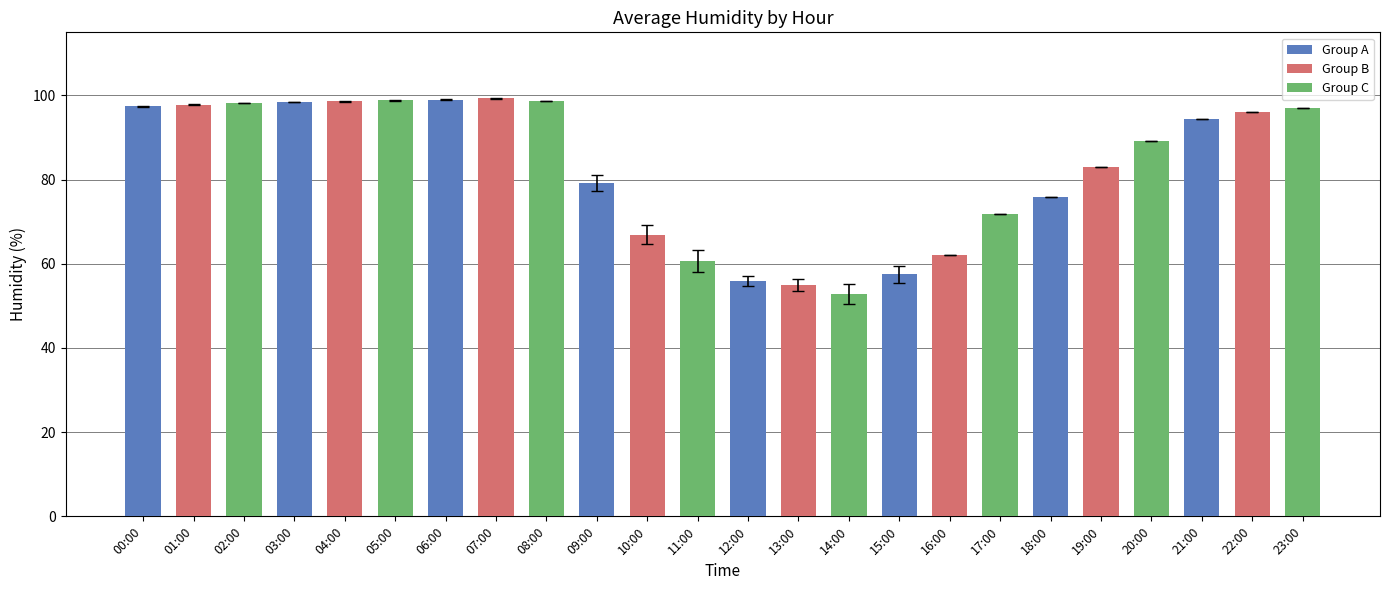

What is the label of the 15th bar from the left?

14:00